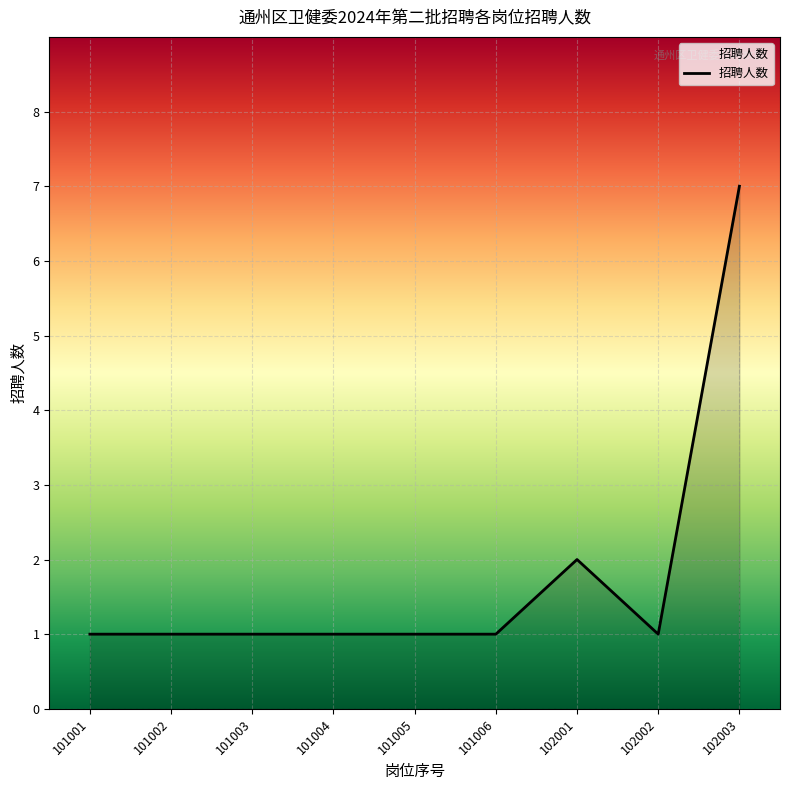

How many values are between 1 and 2?

8